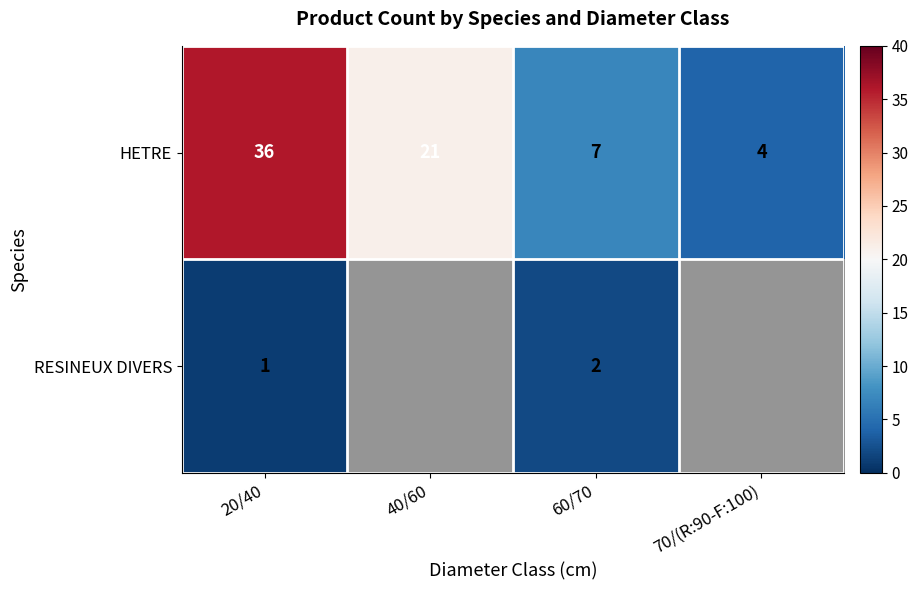

The RESINEUX DIVERS series shows 2 at 60/70. True or false?

True